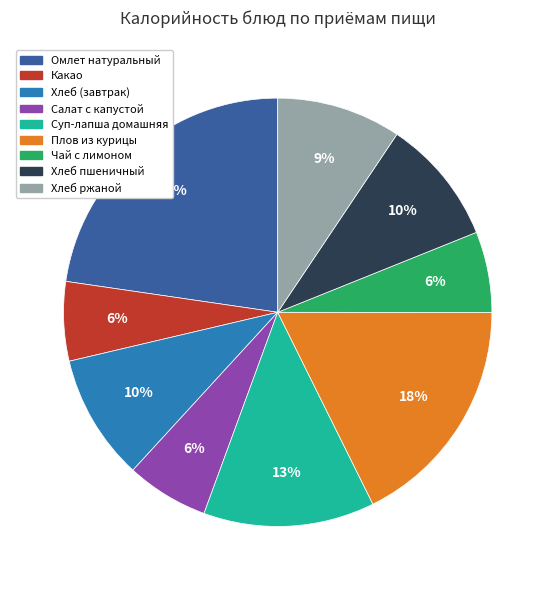

What is the largest slice in the pie chart?

Омлет натуральный